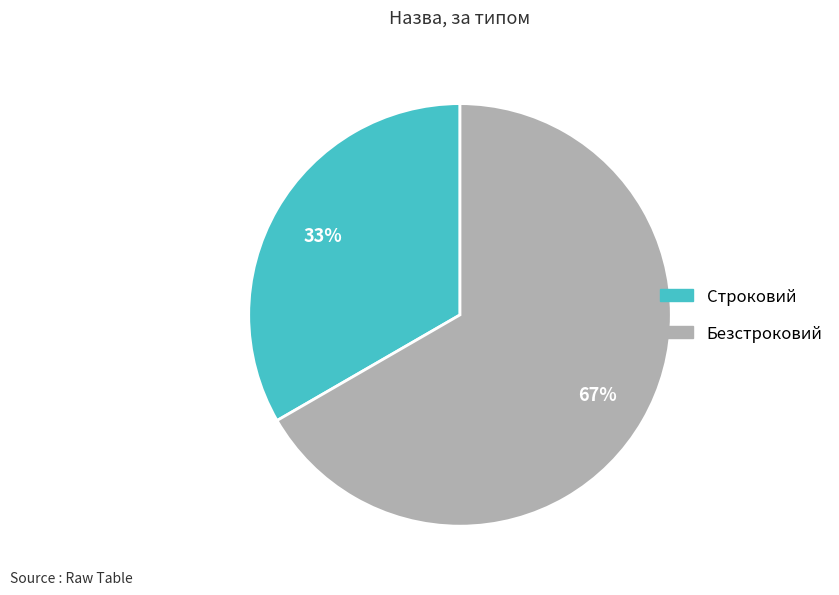

To the nearest percent, what is the combined percentage of Безстроковий and Строковий?

100%